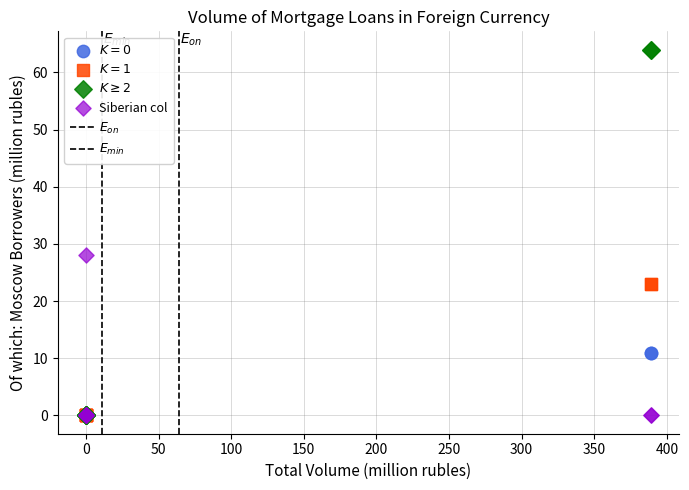

Which series has the largest Y range (max minus min)?

$K \geq 2$